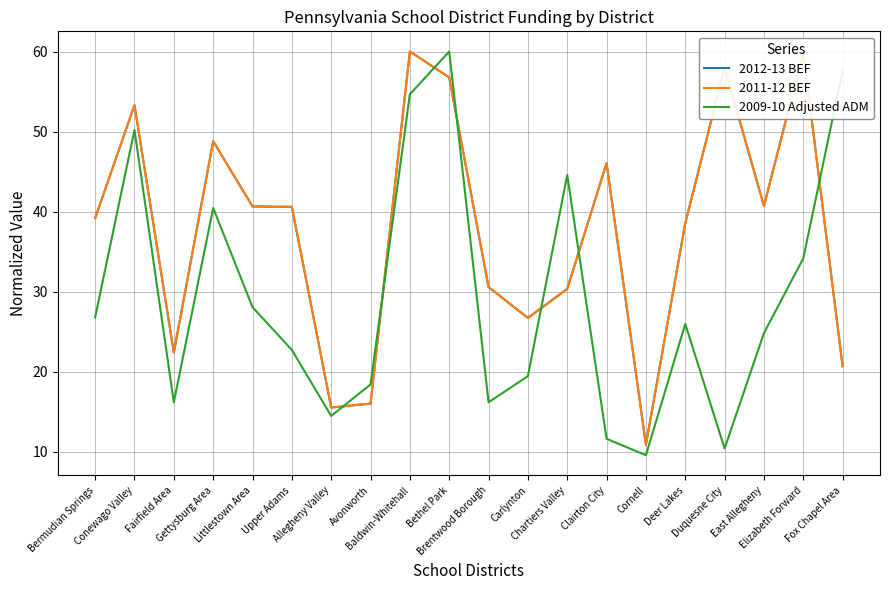

What is the sum of the 2009-10 Adjusted ADM values at Elizabeth Forward and Bethel Park?

94.2